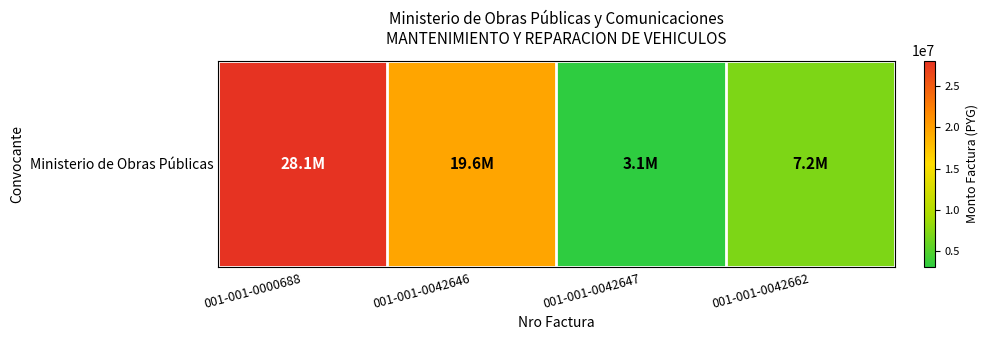

List the labels in order of value, largest first.

001-001-0000688, 001-001-0042646, 001-001-0042662, 001-001-0042647